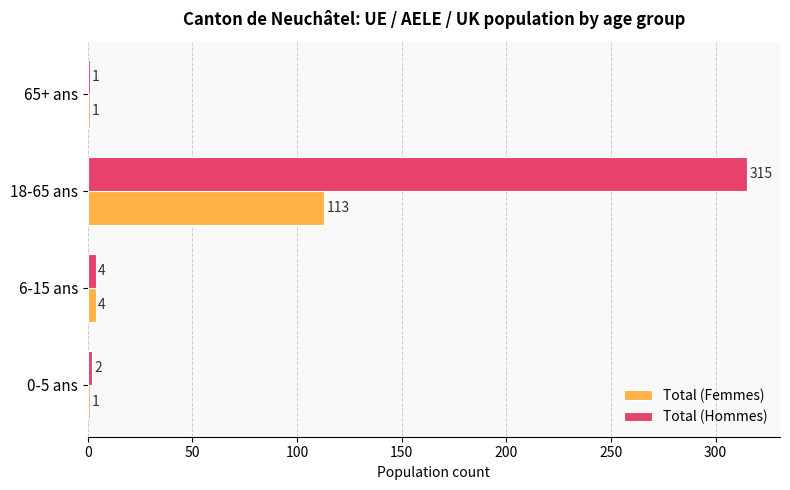

List the series in order of their overall mean, highest first.

Total (Hommes), Total (Femmes)